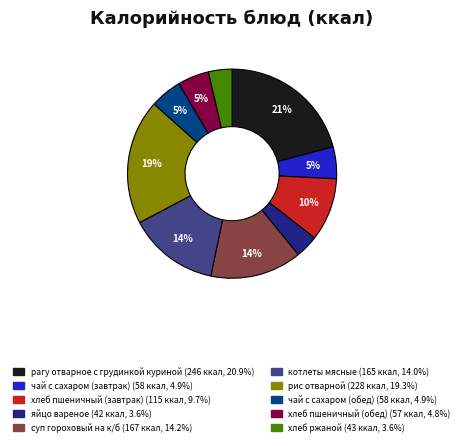

Is the sum of хлеб ржаной and хлеб пшеничный (завтрак) greater than half?

No